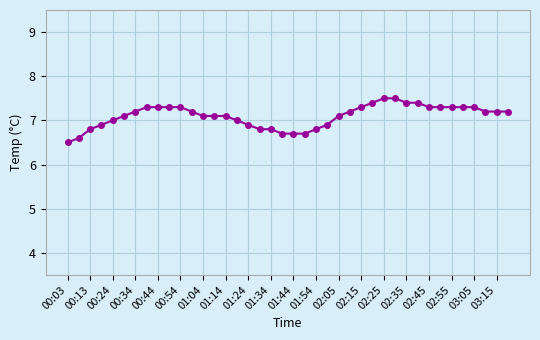

How many categories are shown in the chart?

40